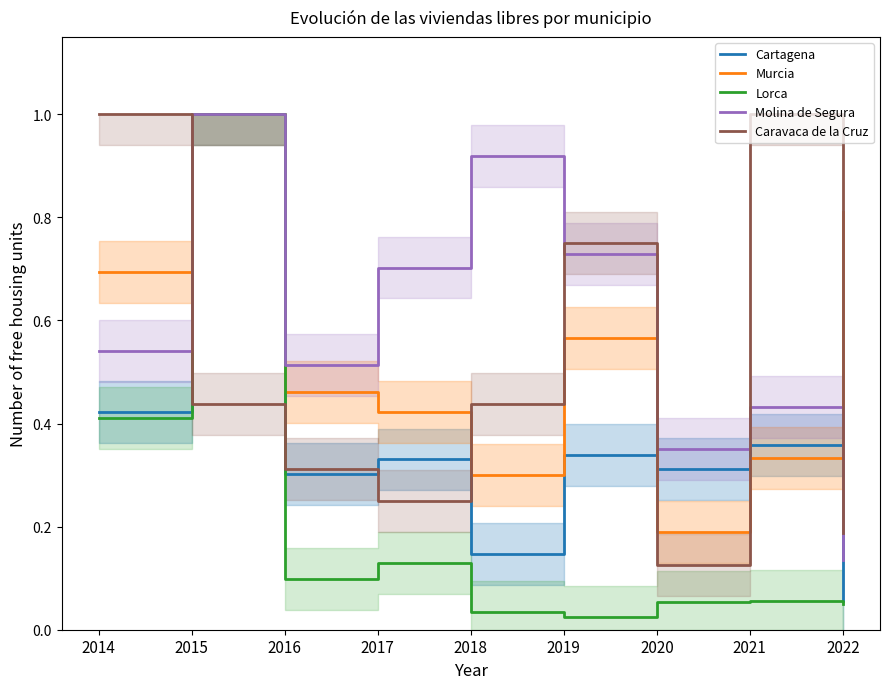

What is the greatest value displayed?

1.0